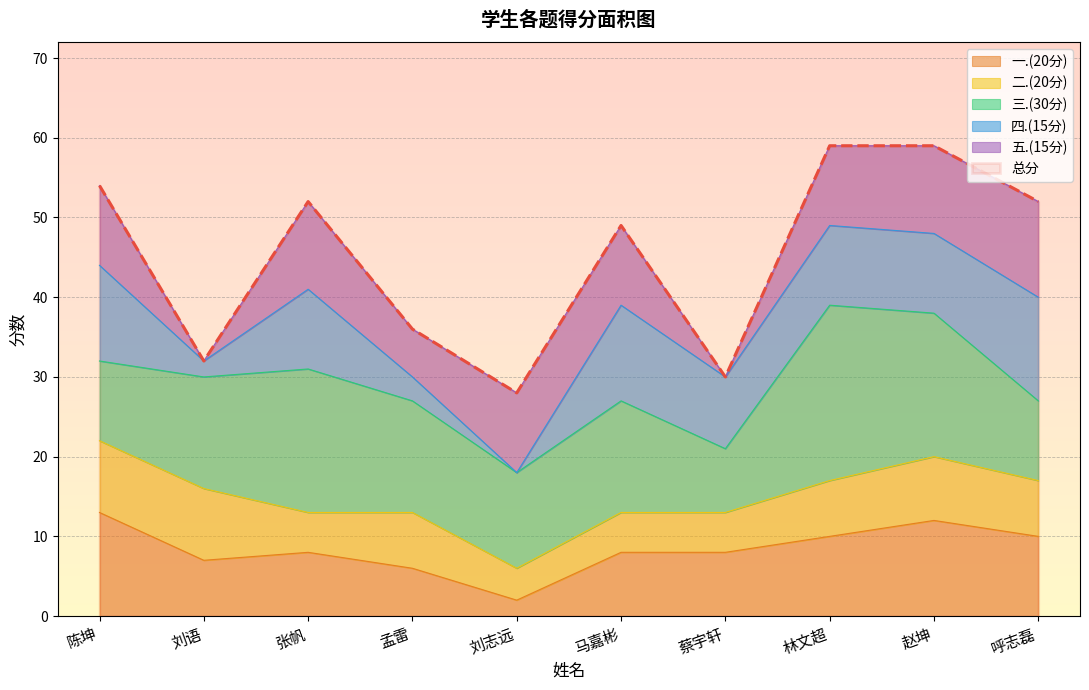

What is the value of the 一.(20分) point at the 6th from the left?

8